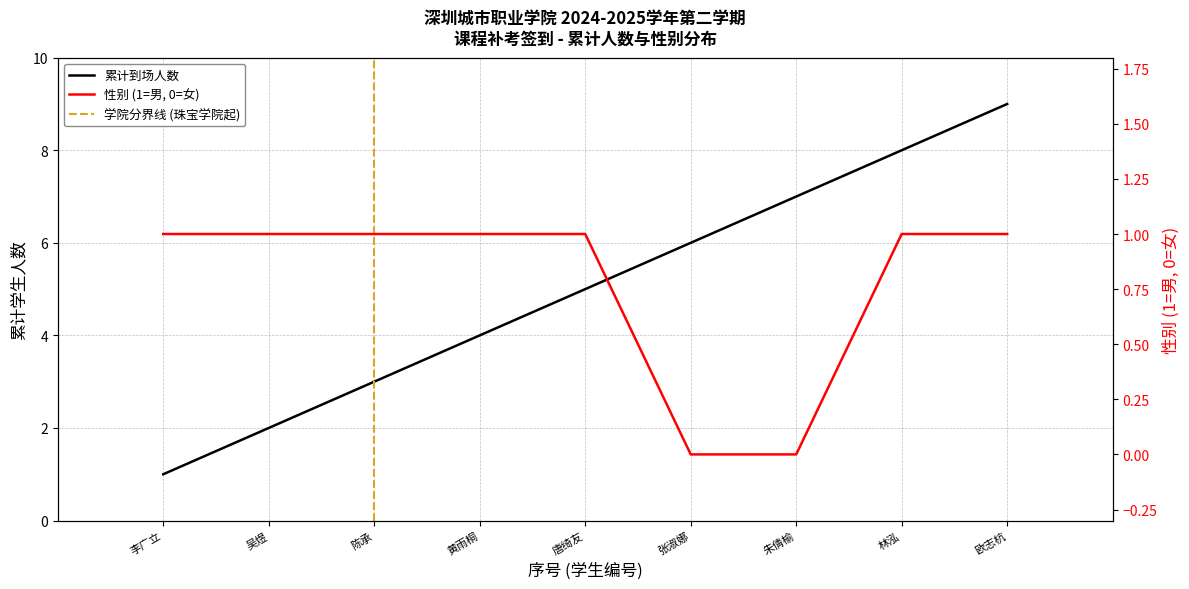

What is the value of the 学院 (二级学院) point at the 1st from the left?

1